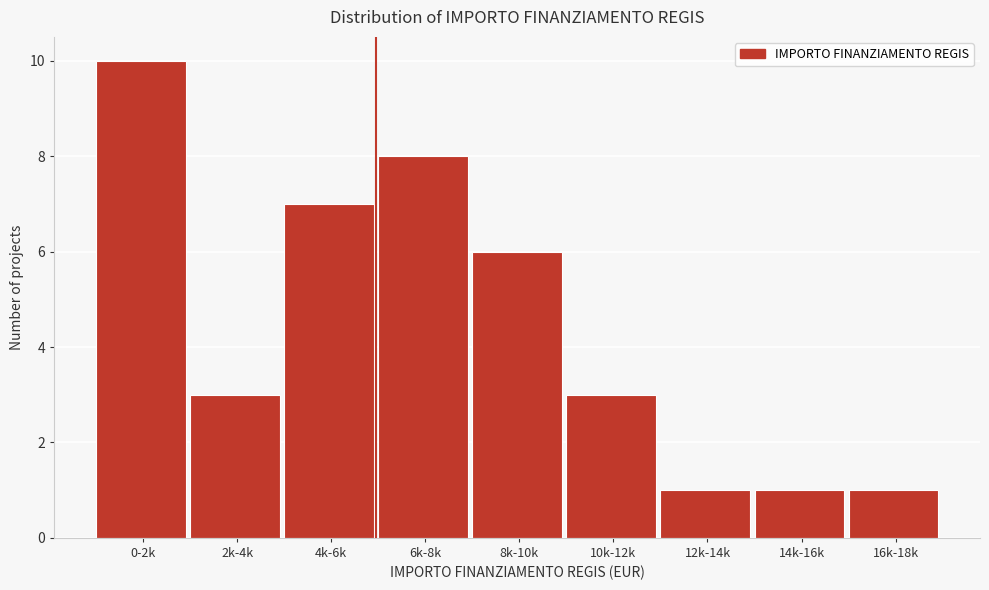

Reading left to right, extract all data points from this chart.

0-2k=10	2k-4k=3	4k-6k=7	6k-8k=8	8k-10k=6	10k-12k=3	12k-14k=1	14k-16k=1	16k-18k=1